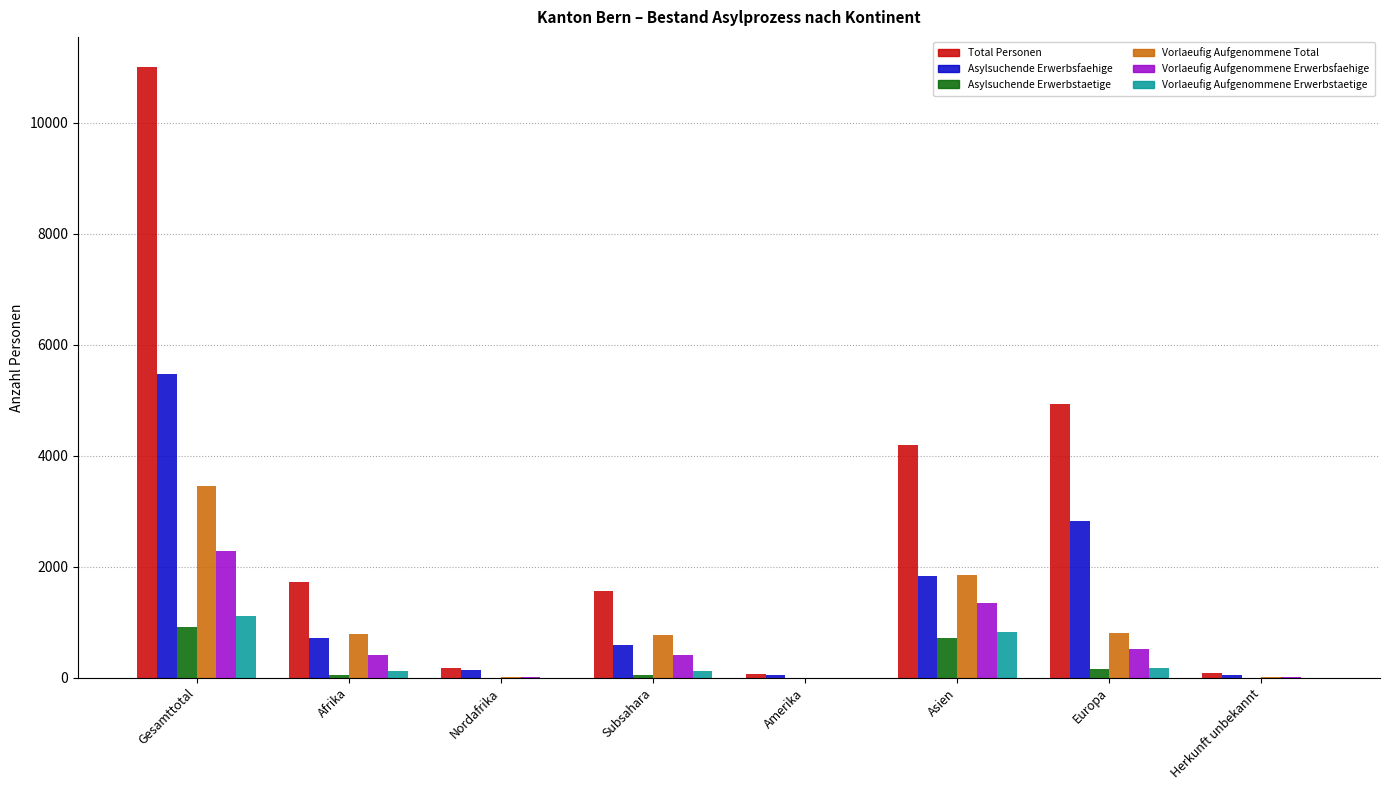

What is the greatest value displayed?

10998